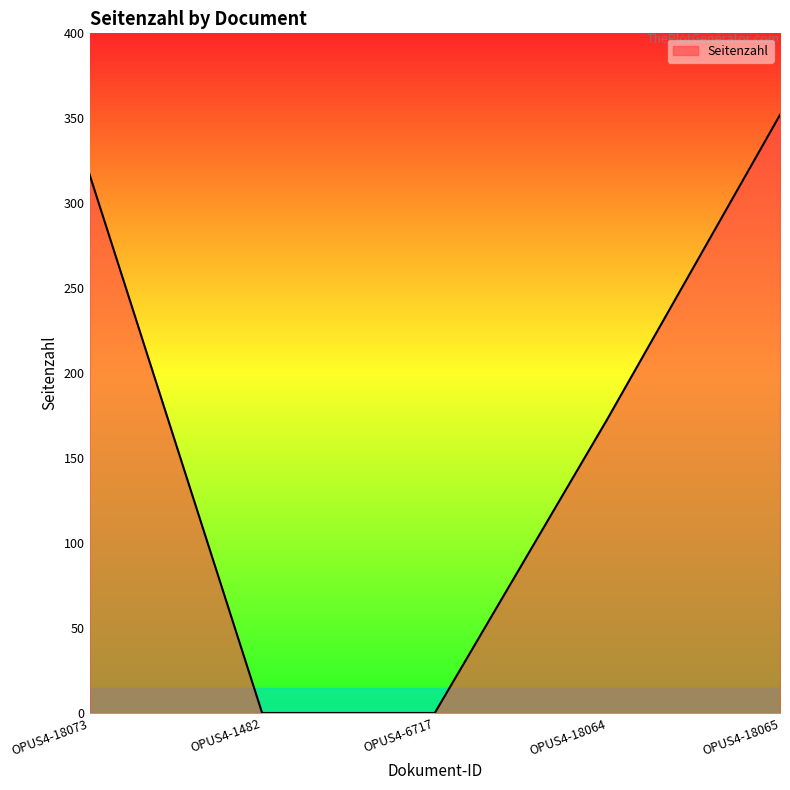

Reading left to right, transcribe all the data shown in this chart.

317	0	0	173	352